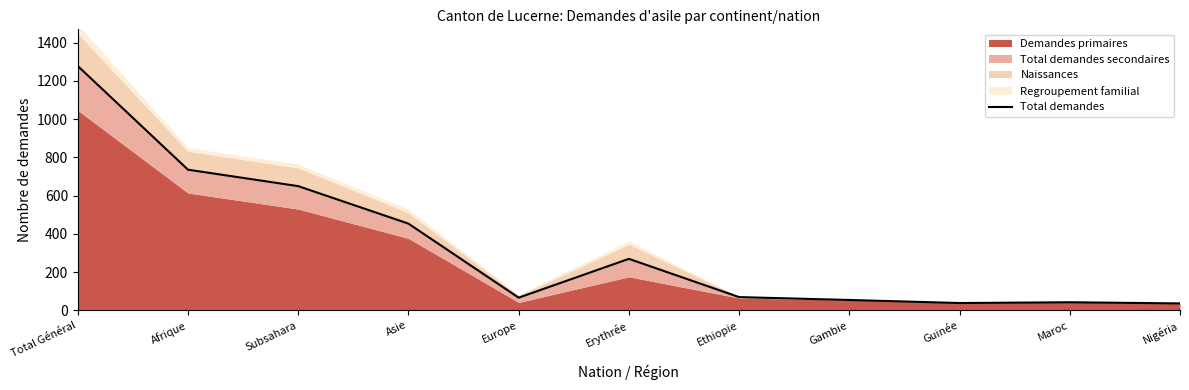

The chart shows a value of 34 at Ethiopie. True or false?

False